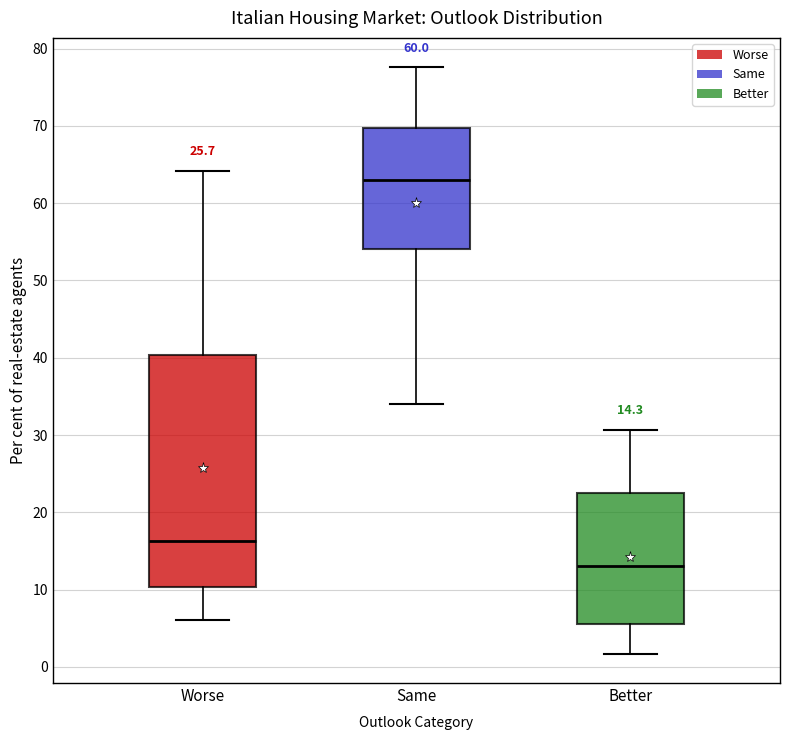

Which box is the tallest, from its lower edge to its upper edge?

Worse